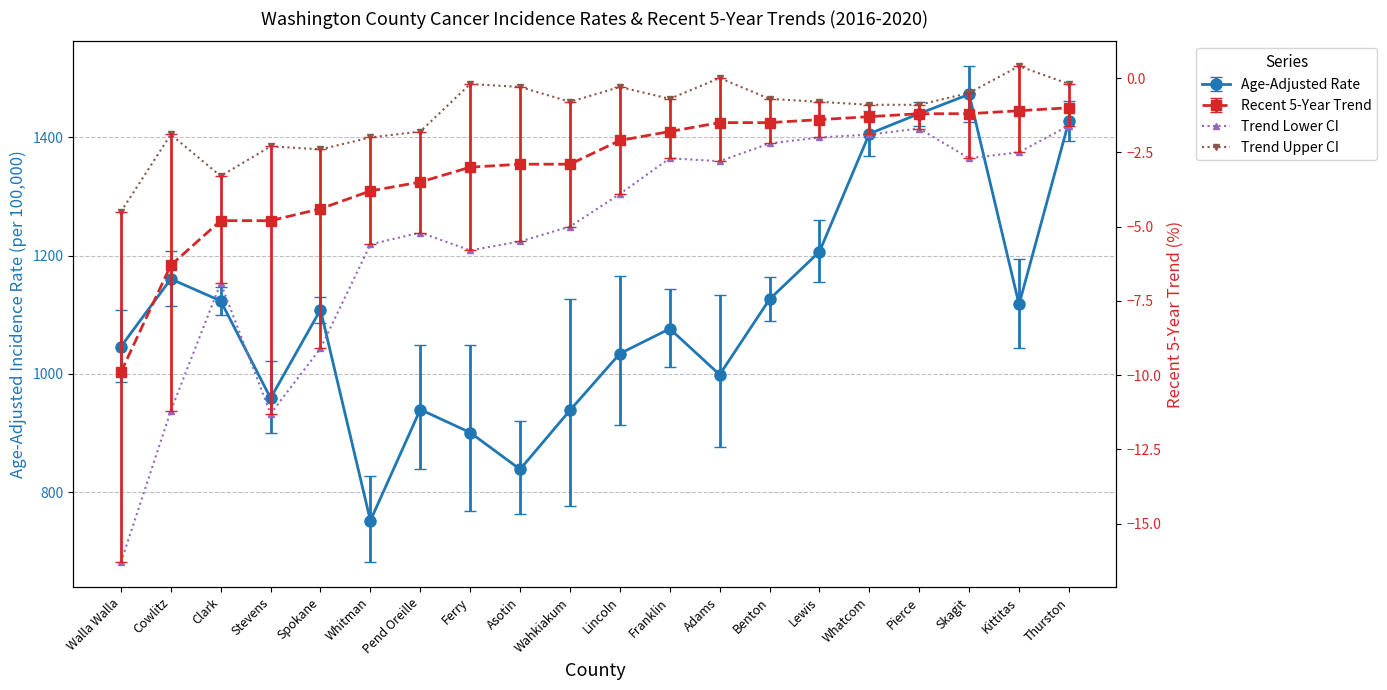

Is it true that Lower 95% CI equals 913.7 at Lincoln?

True